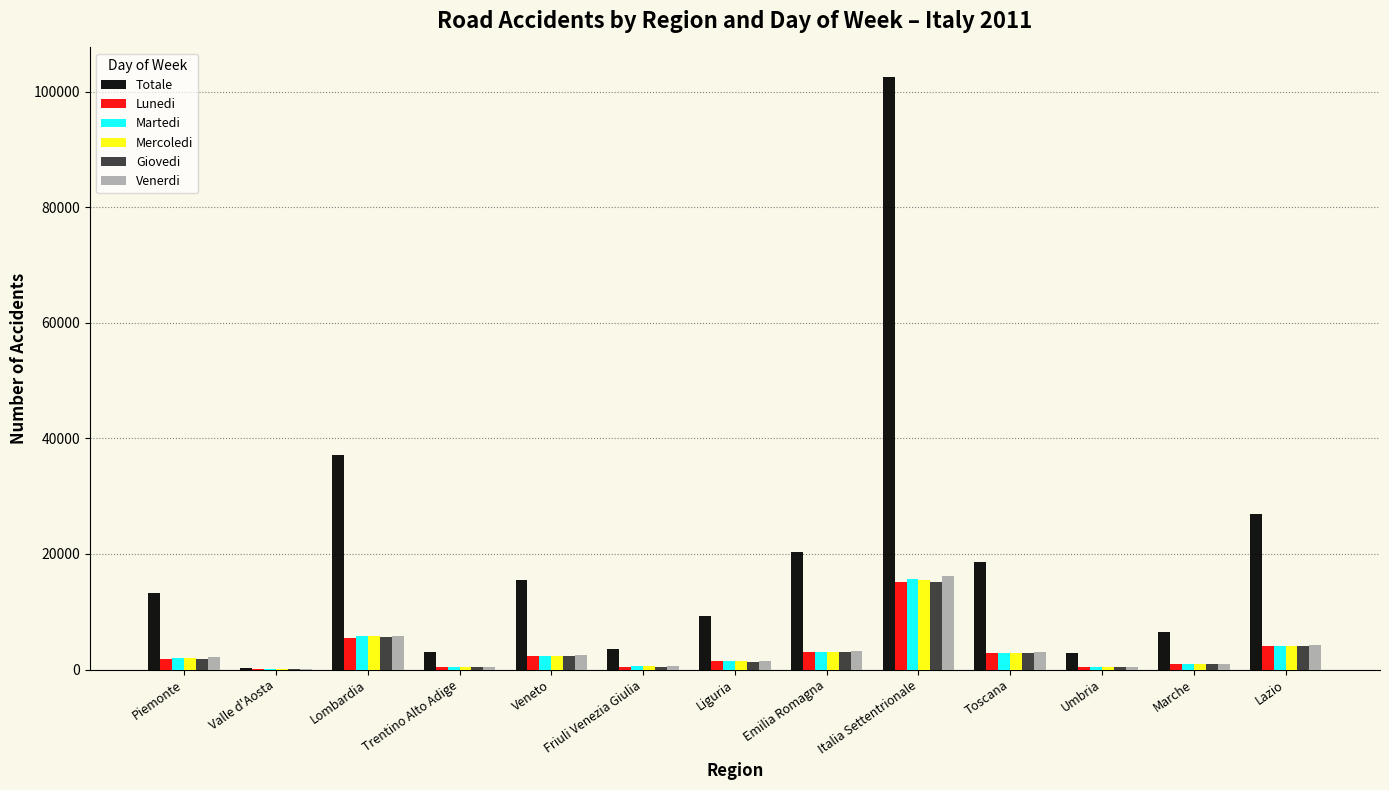

What is the maximum value shown in the chart?

102549